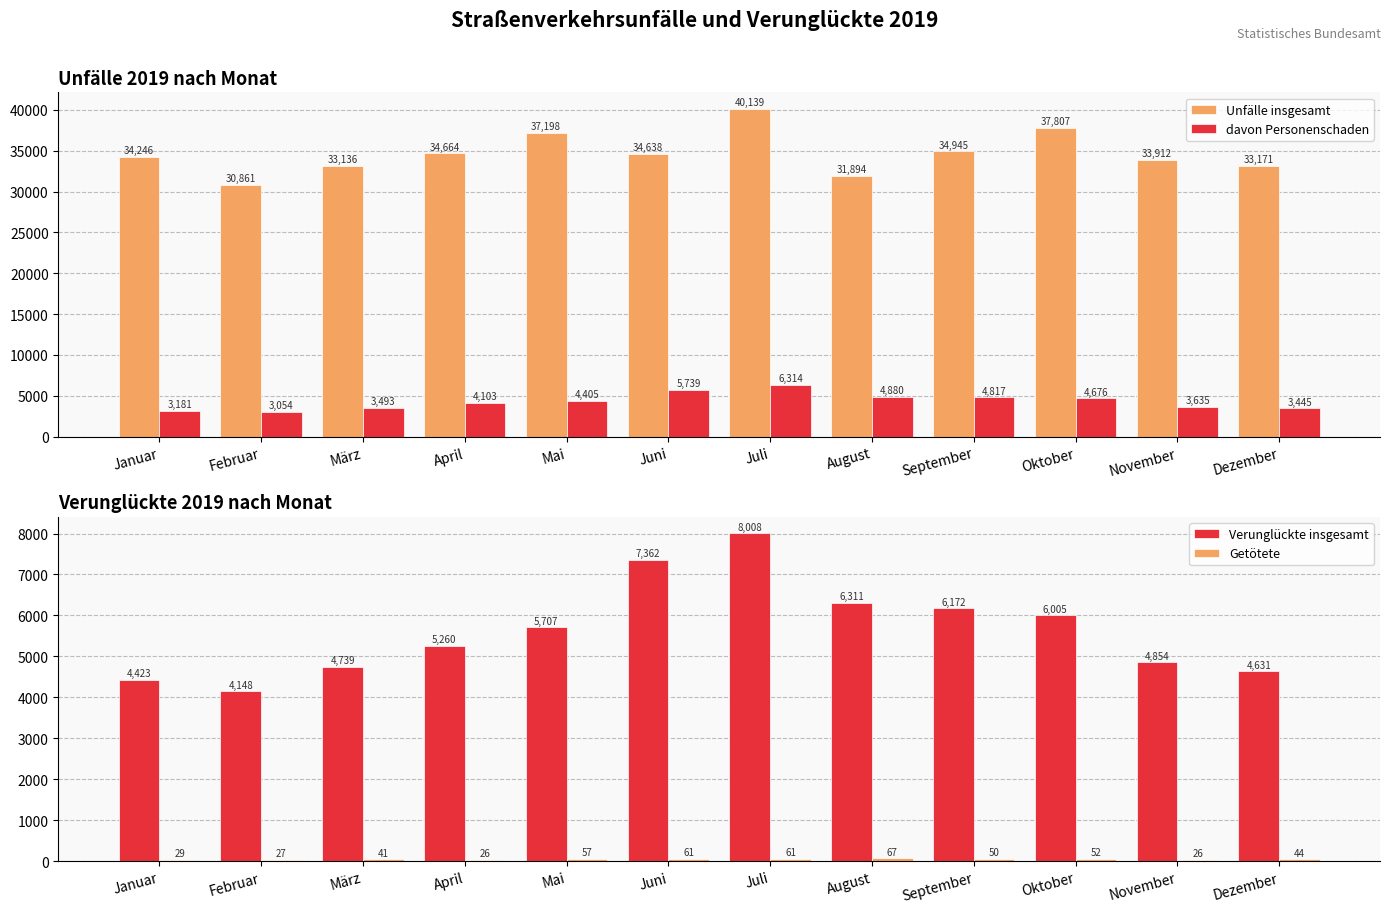

Which series has the widest spread of values?

Unfälle insgesamt